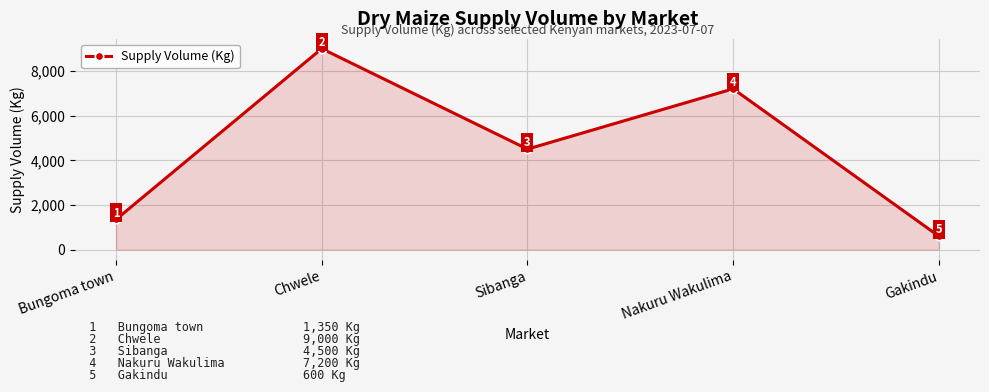

What is the smallest value displayed?

600